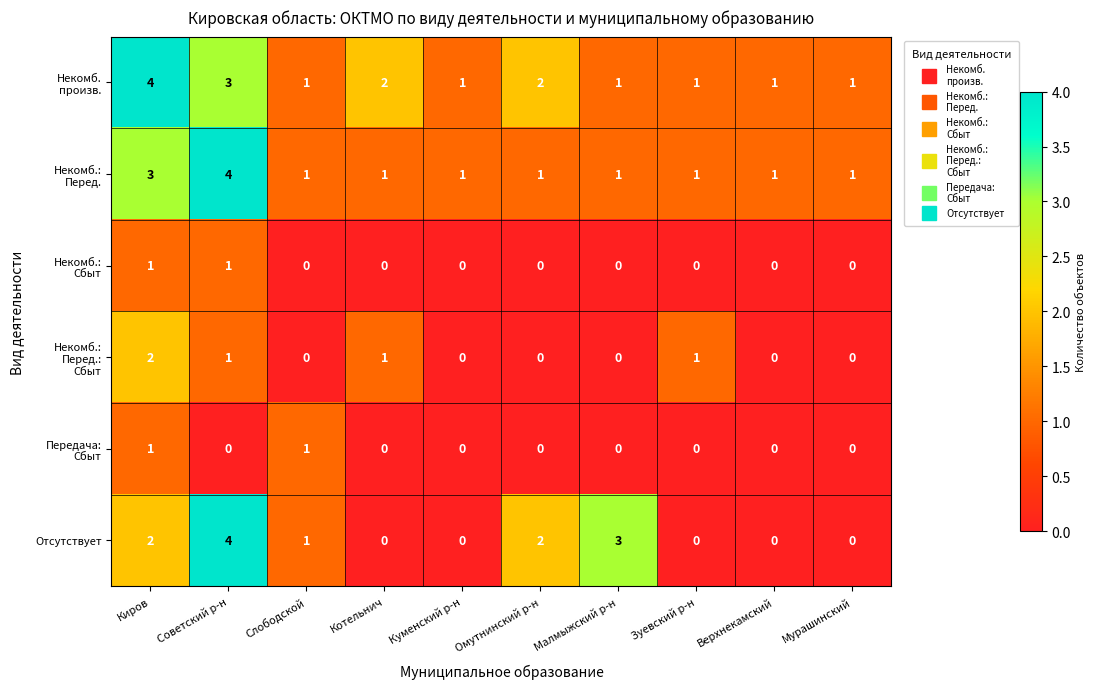

What is the total value across all series at Слободской?

4